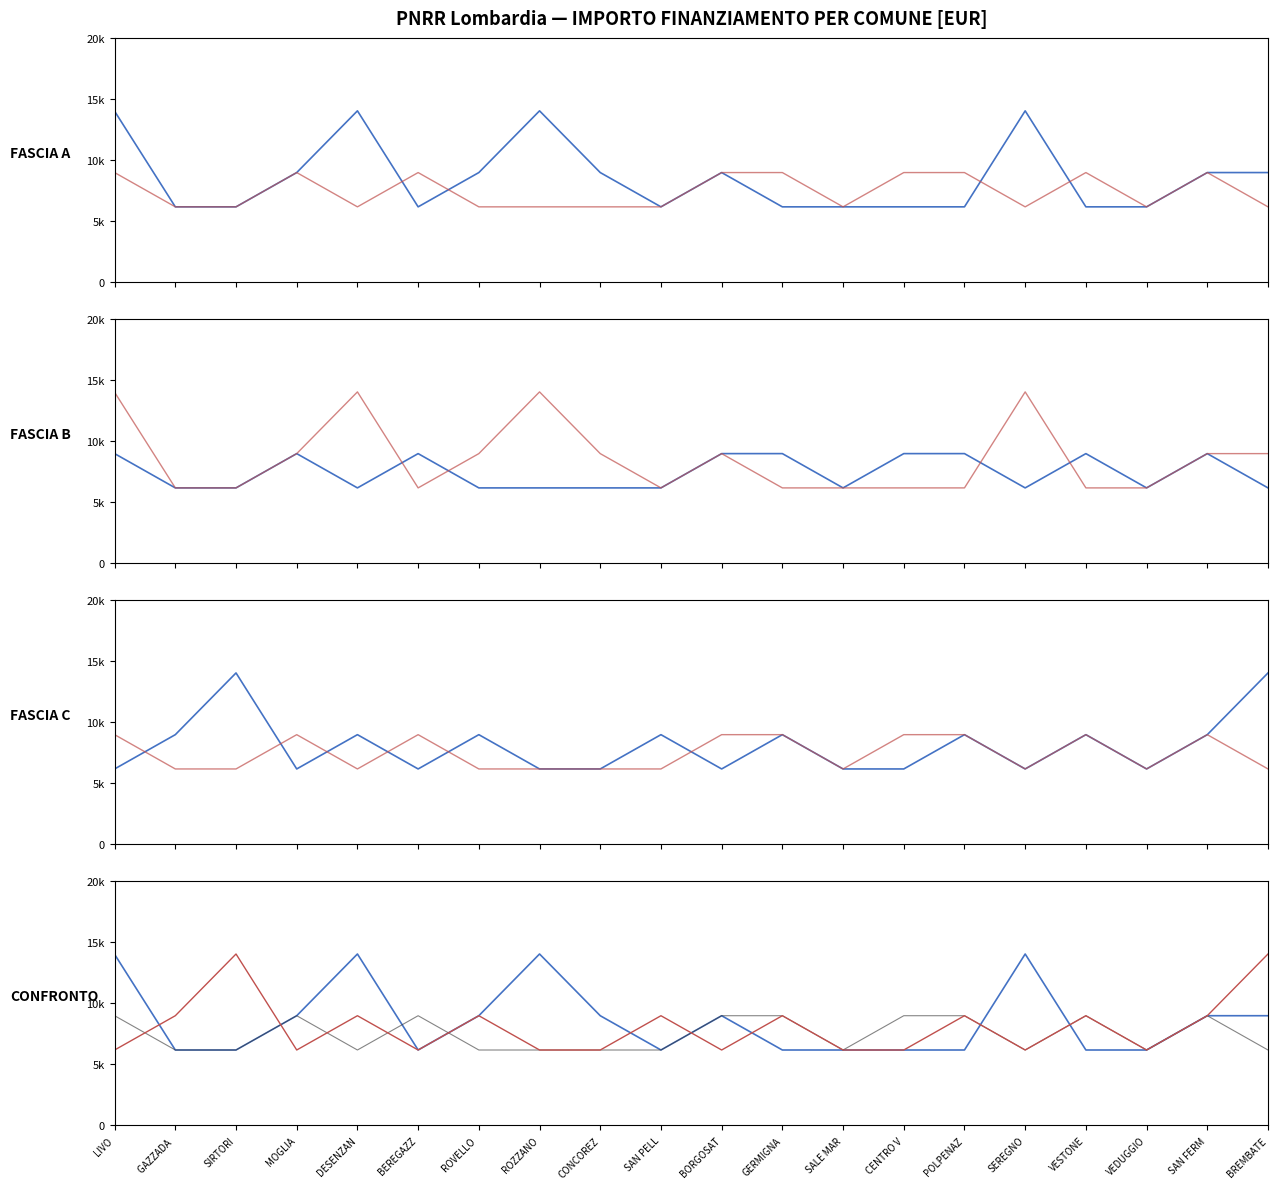

Which series has the widest spread of values?

Fascia A